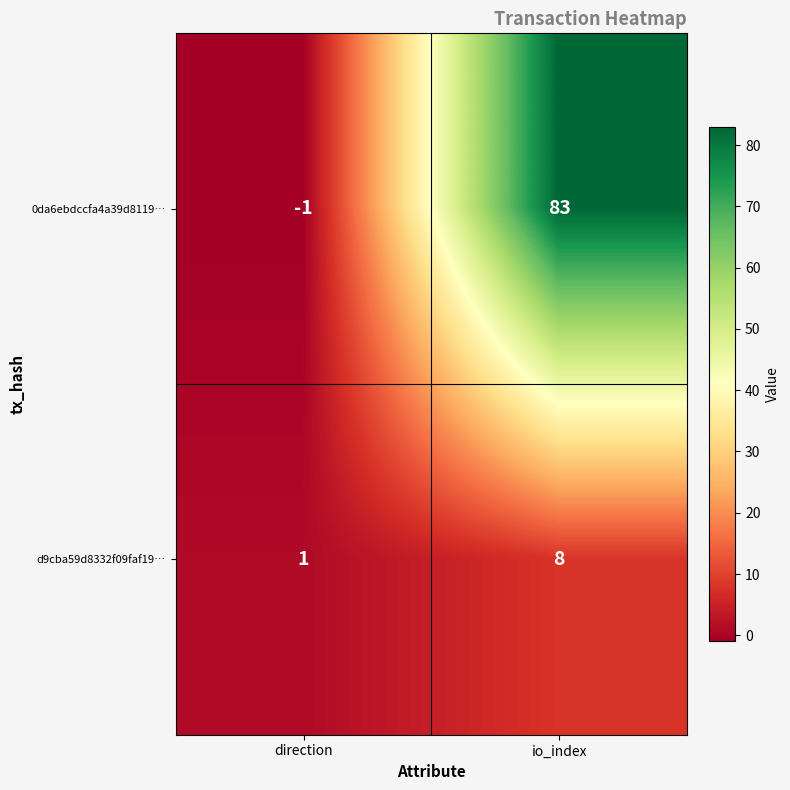

Between direction and io_index, which series saw the biggest shift?

0da6ebdccfa4a39d8119…